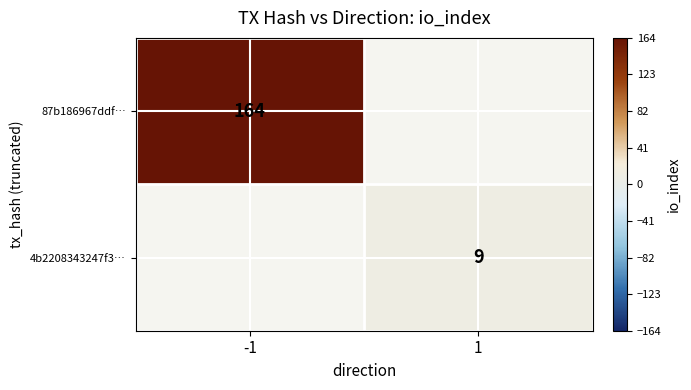

Which has a higher value, -1 or 1?

-1